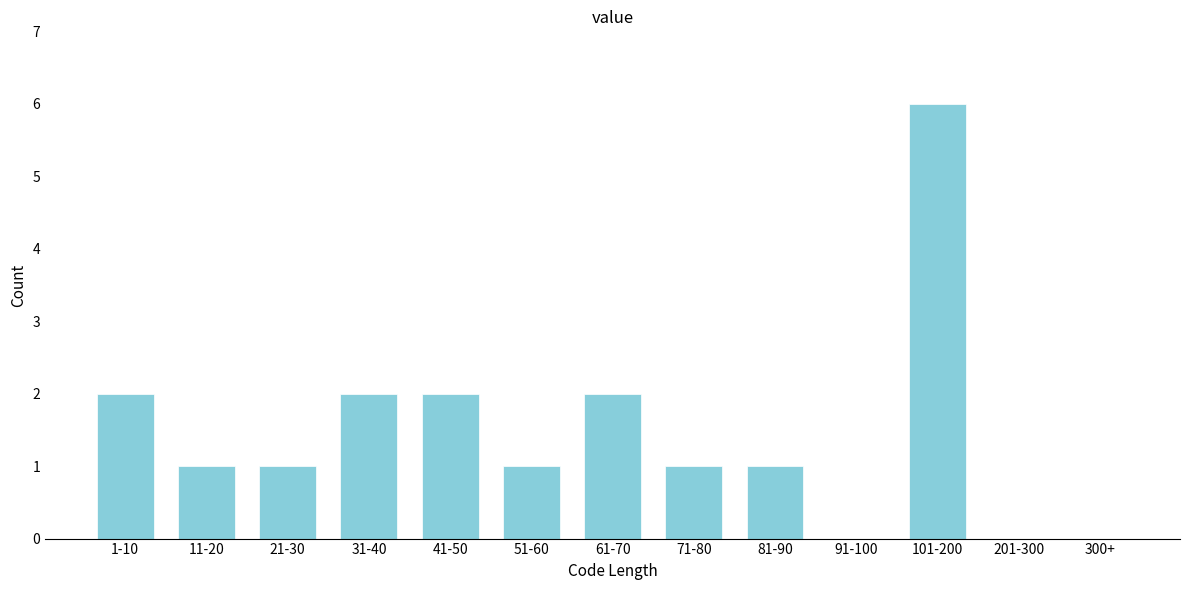

Reading right to left, what are all the values shown in this chart?

300+=0	201-300=0	101-200=6	91-100=0	81-90=1	71-80=1	61-70=2	51-60=1	41-50=2	31-40=2	21-30=1	11-20=1	1-10=2